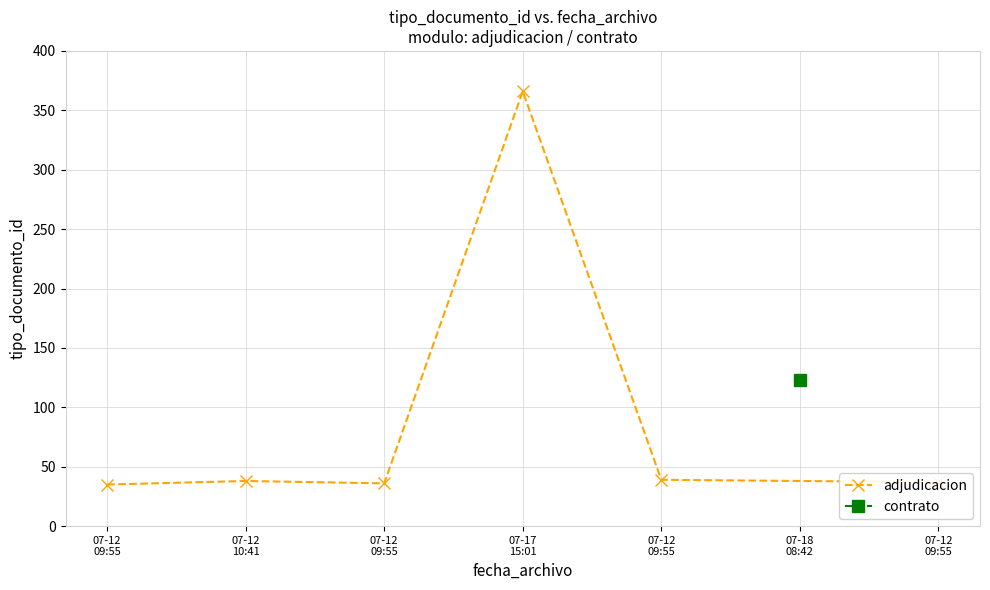

At which category does the chart reach its peak across all series?

07-17
15:01